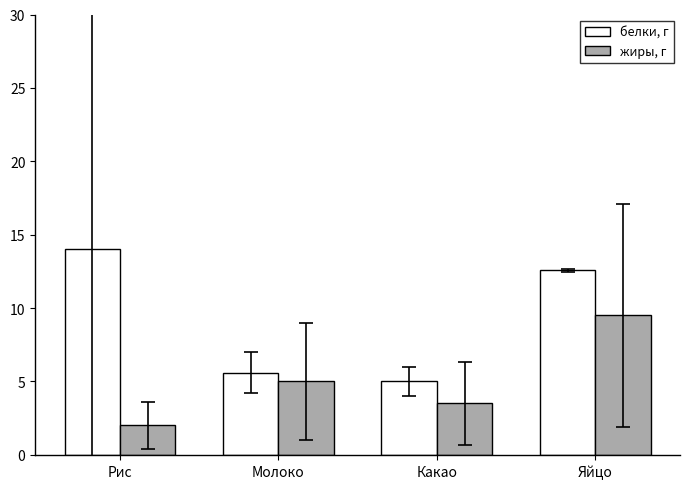

Does the chart contain any negative values?

No